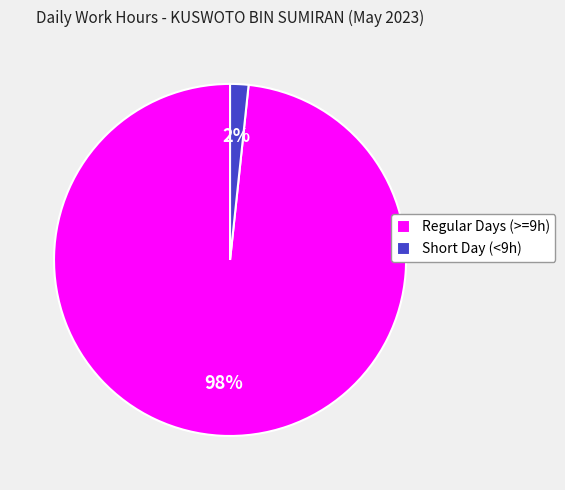

Rank the categories by value from highest to lowest.

Regular Days (>=9h), Short Day (<9h)